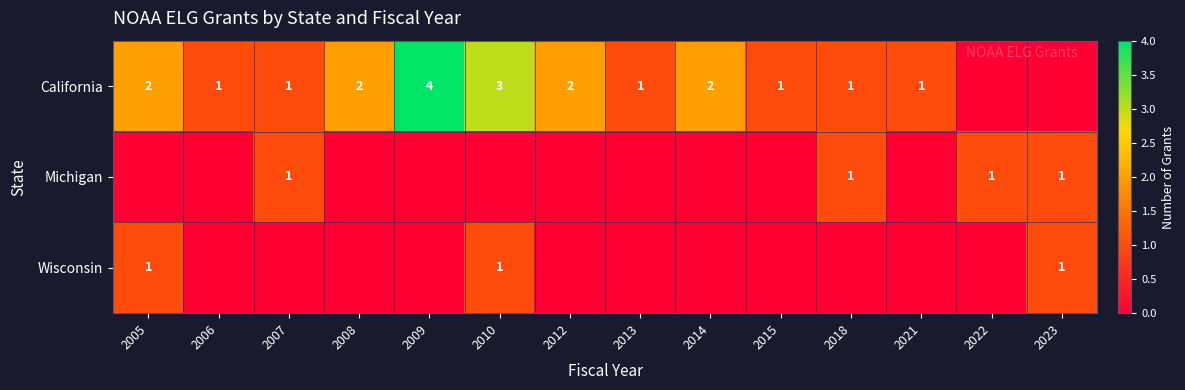

The value of California at 2005 is 2. True or false?

True